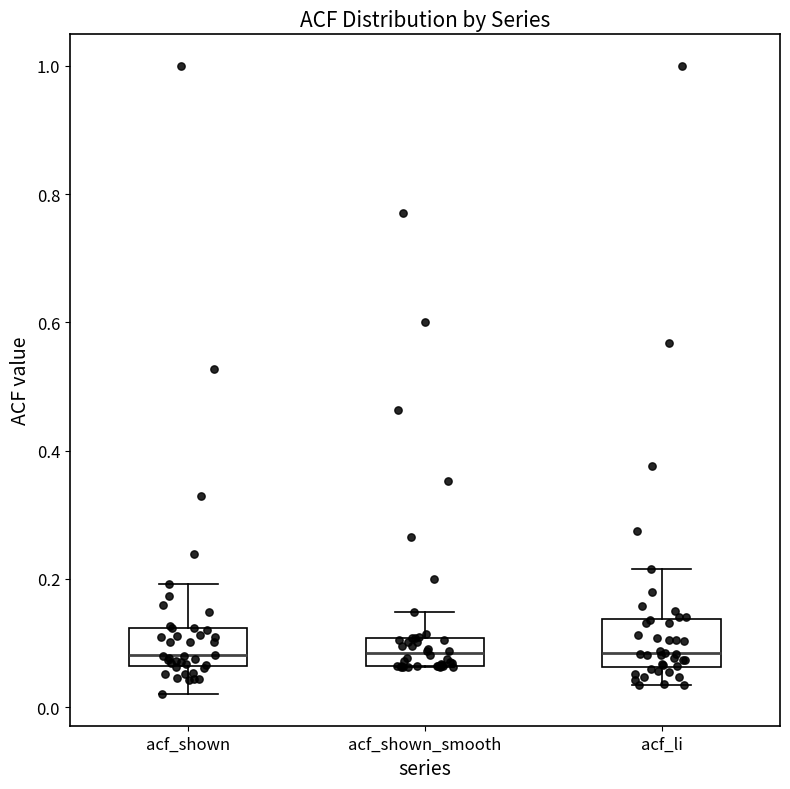

Reading left to right, read every box against the y-axis: the position of its median line, the range the box covers, and the ends of its whiskers. The values are not printed on the chart, so give them approximately, as read against the axis.

acf_shown: median 0.08, box 0.06 to 0.12, whiskers 0.02 to 0.20
acf_shown_smooth: median 0.08, box 0.06 to 0.10, whiskers 0.06 to 0.14
acf_li: median 0.08, box 0.06 to 0.14, whiskers 0.04 to 0.22